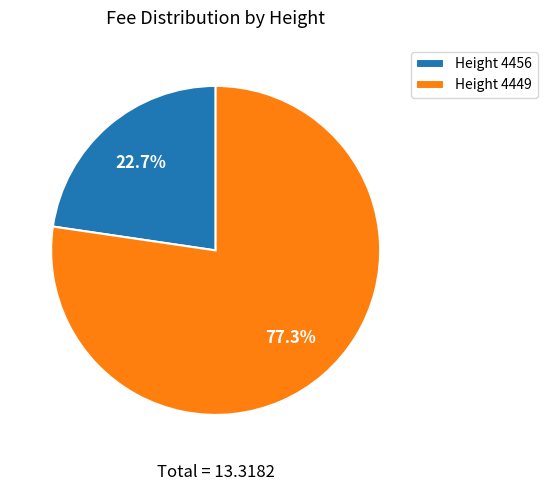

To the nearest percent, what is the difference between the largest and smallest slice percentages?

55%